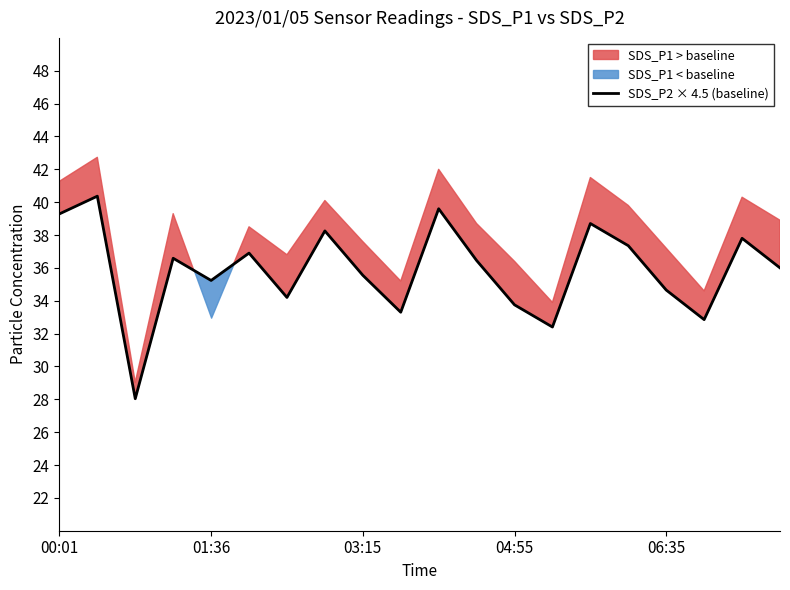

The value of SDS_P2 × 4.5 (baseline) at 00:01 is 39.3. True or false?

True